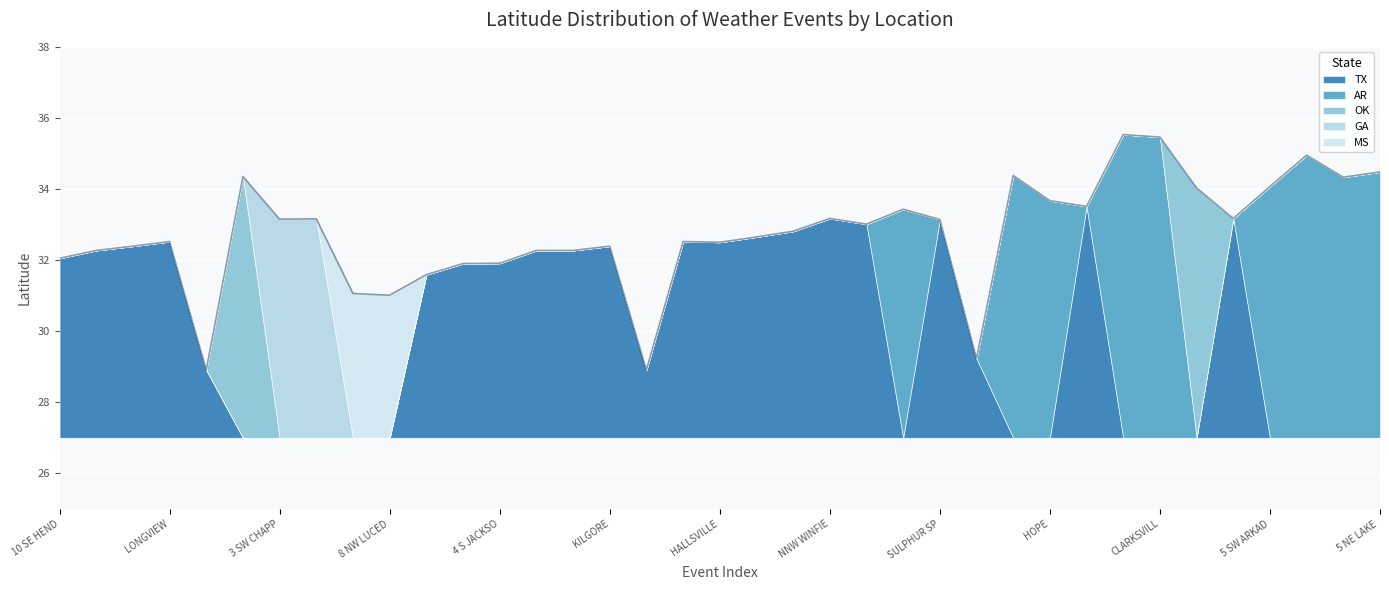

What is the total value across all series at SULPHUR SP?

6.1